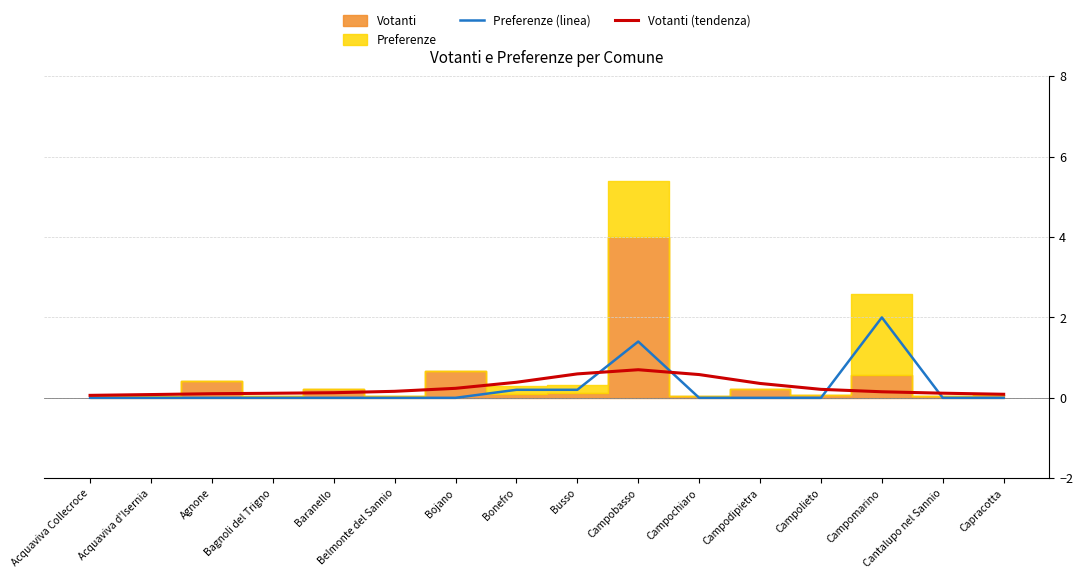

How many Preferenze (linea) values are between 0 and 1?

14